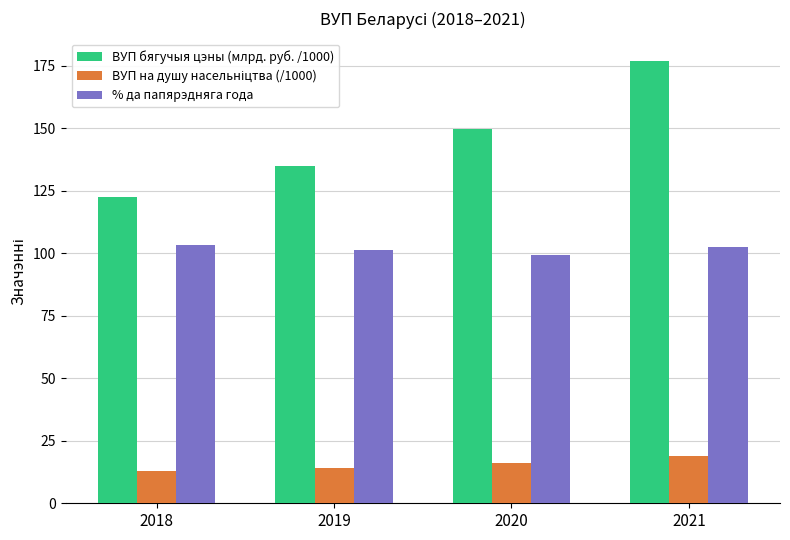

Which label corresponds to the largest value in the chart?

2021